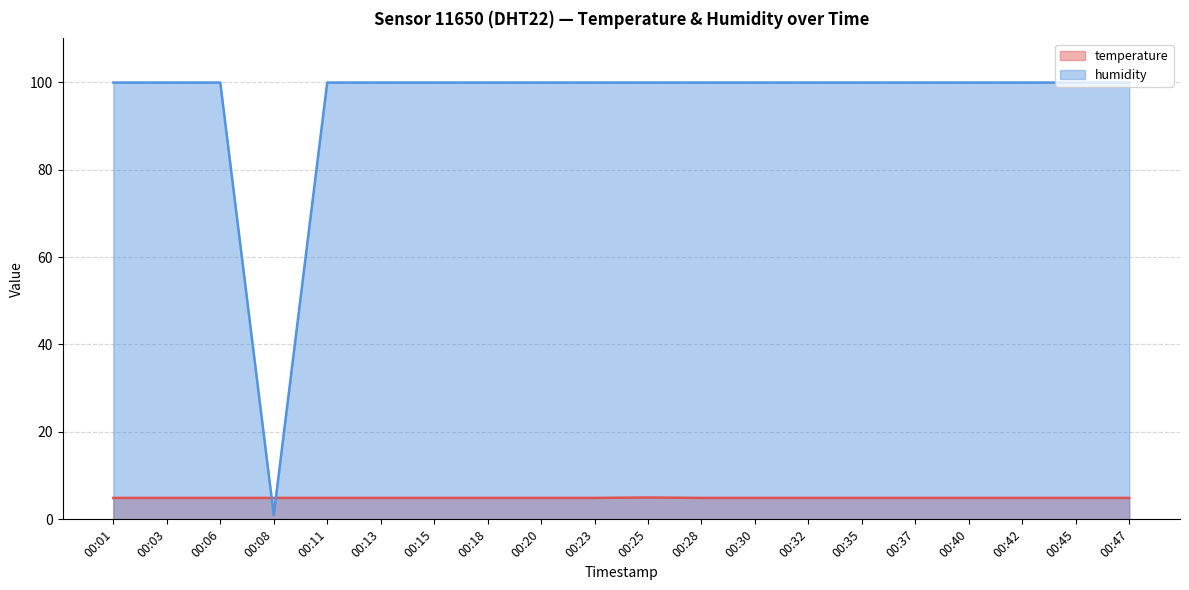

What is the difference between the second highest and minimum values in the humidity series?

98.9